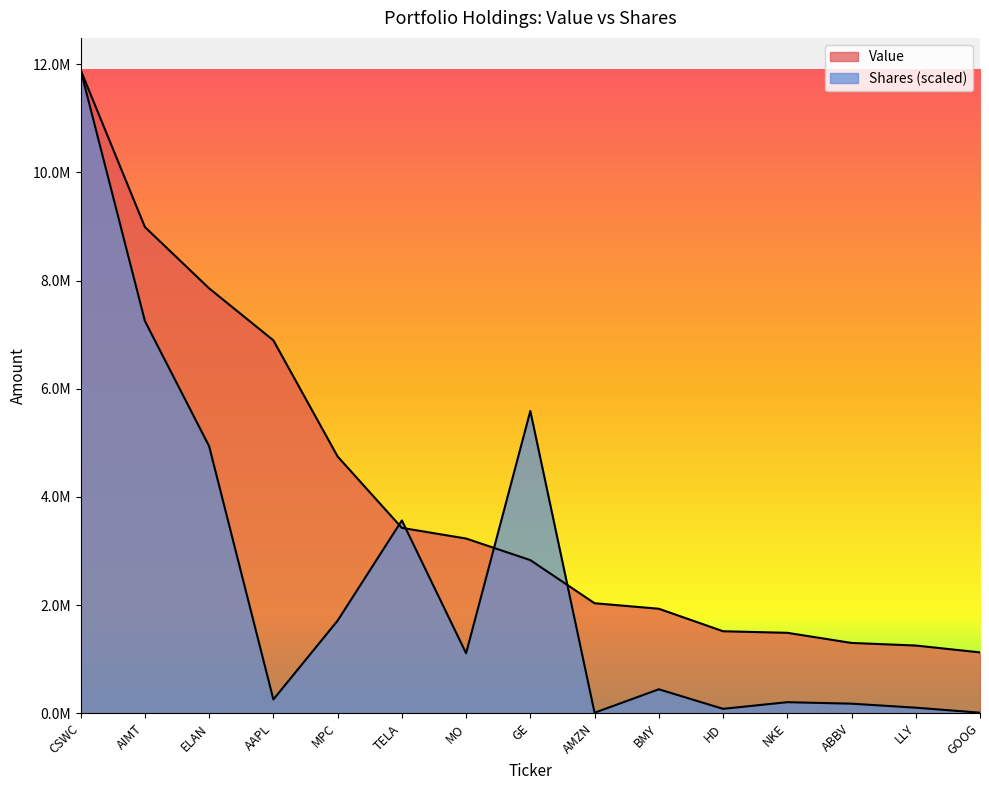

Count the number of data series in this chart.

2